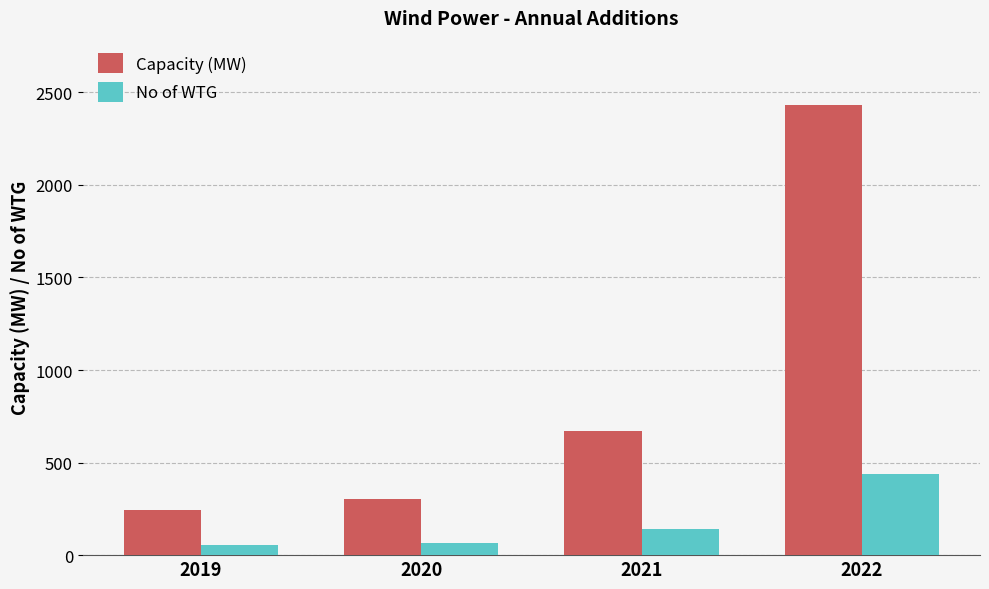

Between 2020 and 2022, which series saw the biggest shift?

Capacity (MW)